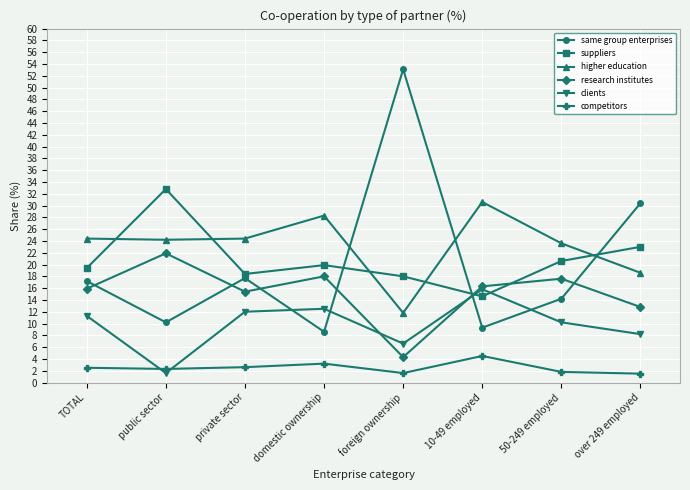

What is the smallest value displayed?

1.5